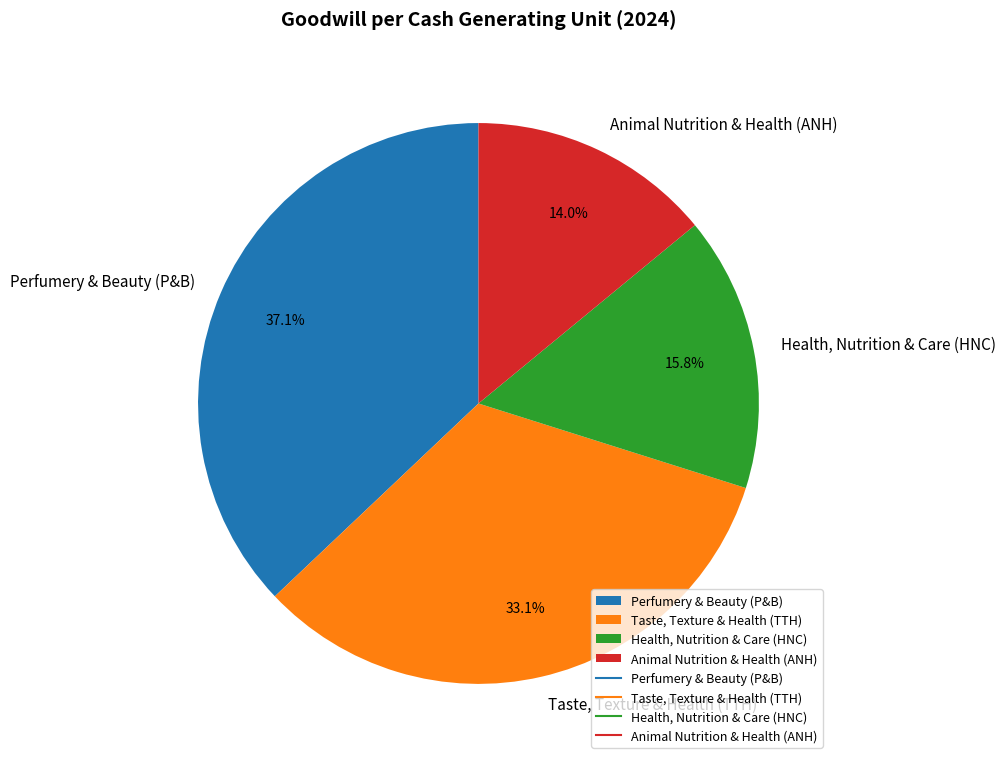

What portion of the pie excludes Taste, Texture & Health (TTH)?

66.9%